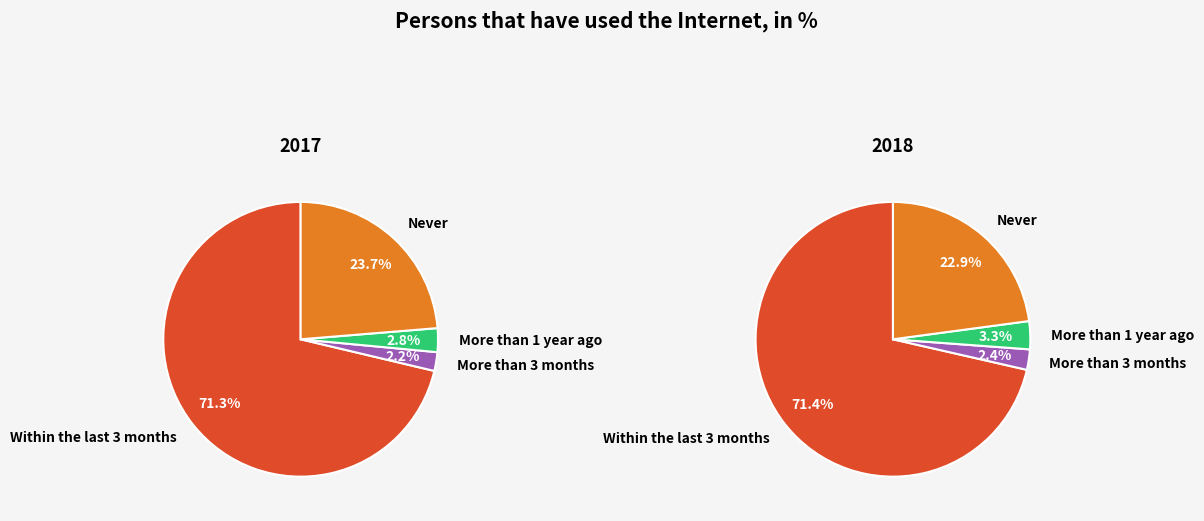

Count the number of slices in the pie.

4